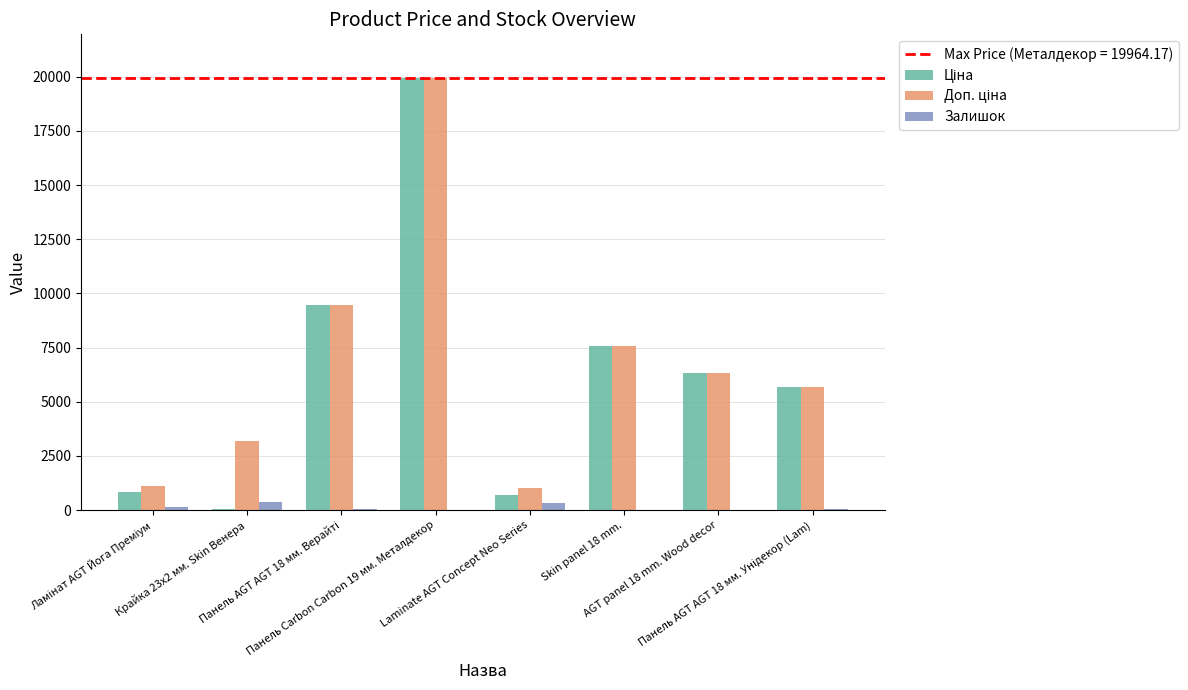

What is the sum of all Залишок values?

942.0